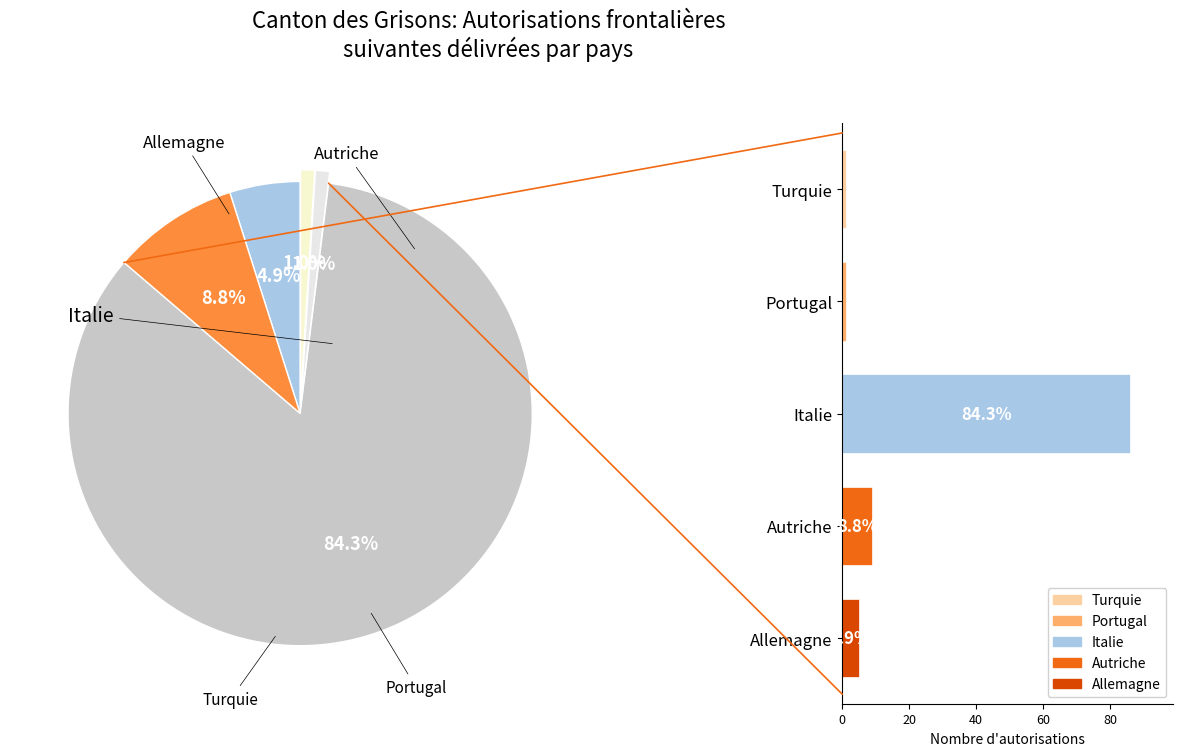

Is there a majority slice in this chart?

Yes